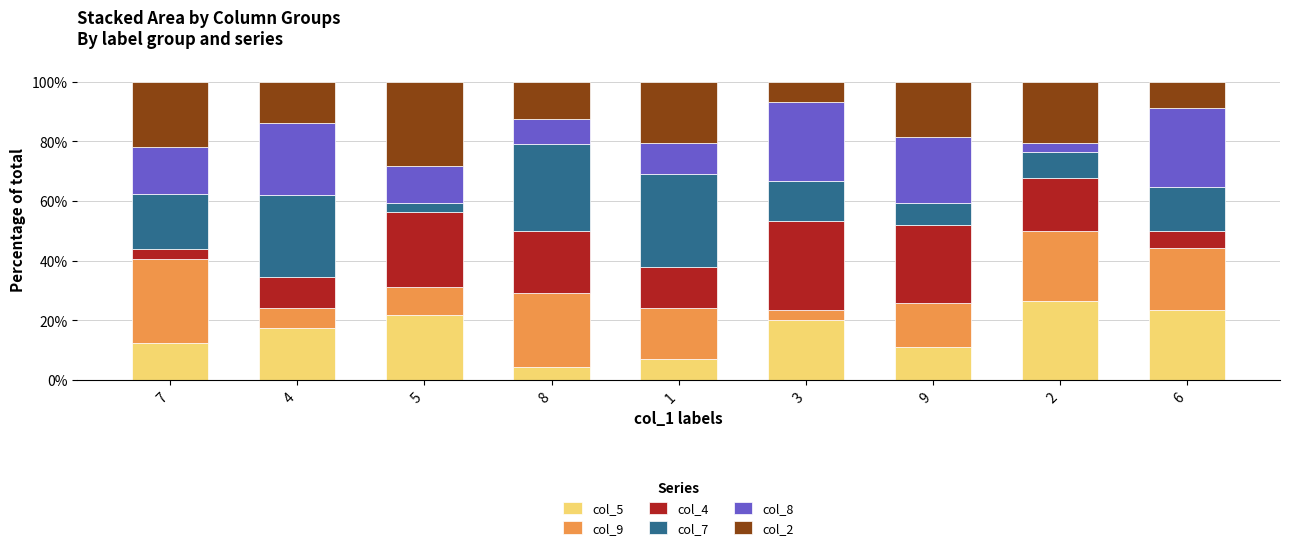

What is the highest value of the col_5 series?

26.5